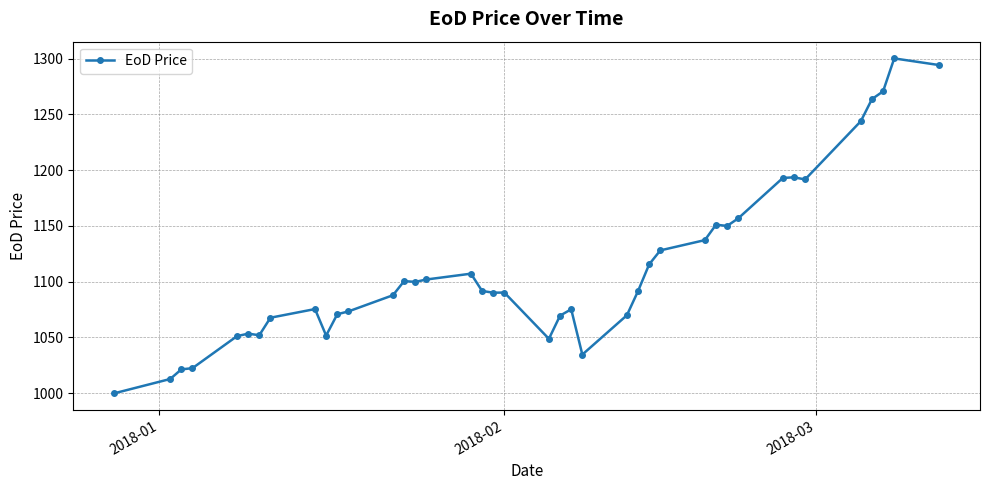

What is the minimum value shown in the chart?

1000.0